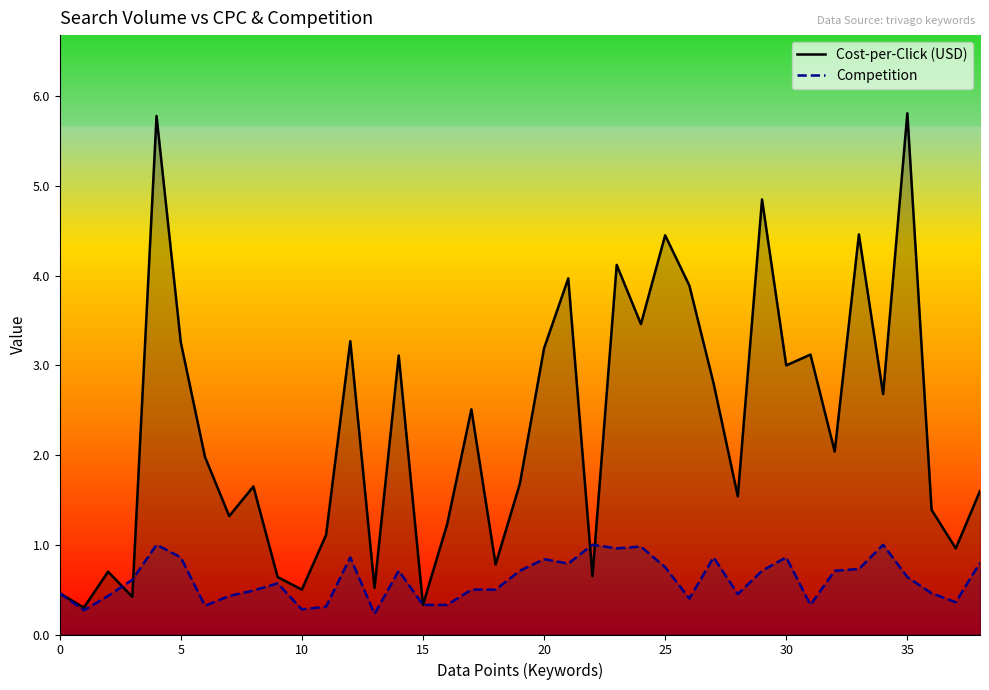

Rank the series by their average value, from lowest to highest.

Competition, Cost-per-Click (USD)